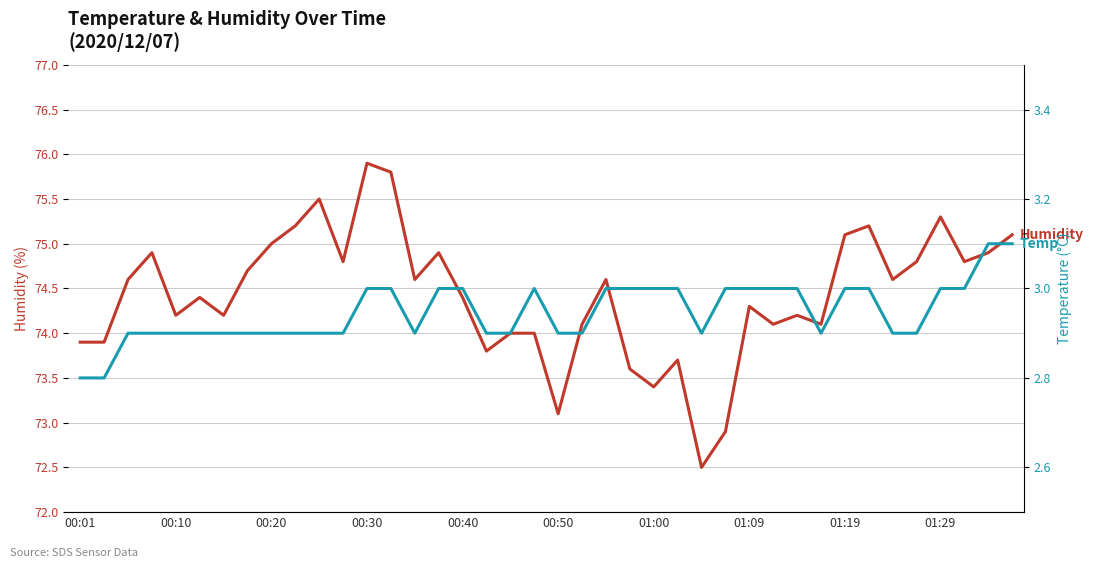

Rank the series by their average value, from highest to lowest.

Humidity, Temp